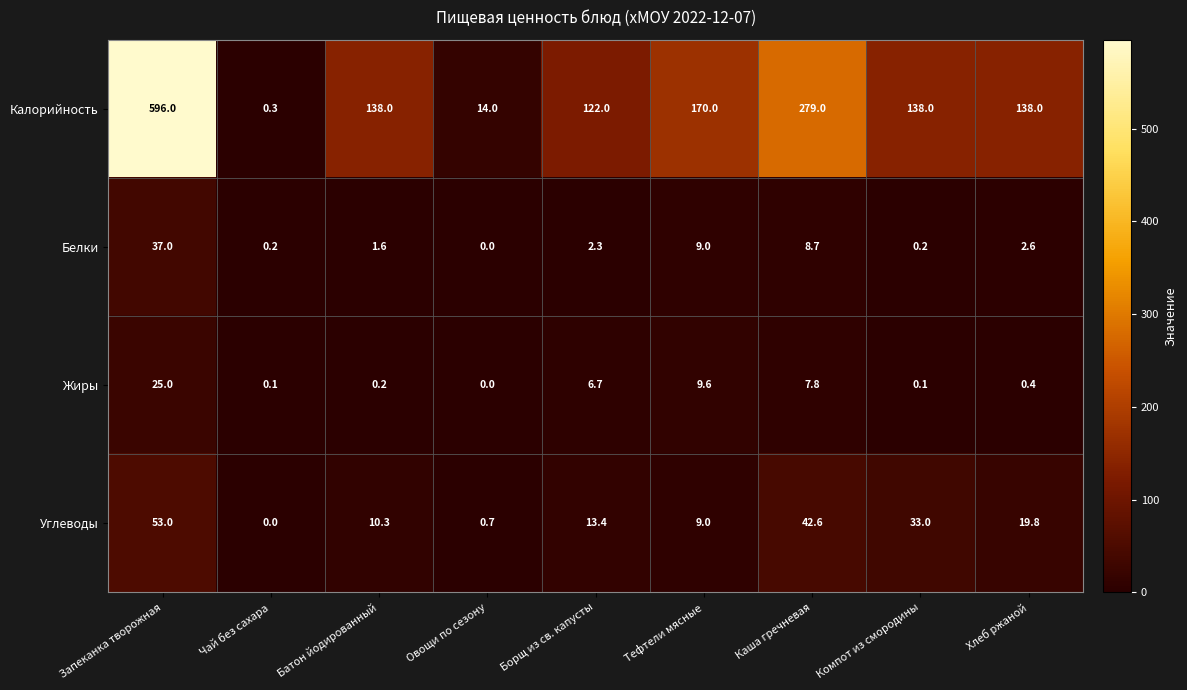

At Хлеб ржаной, list the series in order from smallest to largest.

Жиры, Белки, Углеводы, Калорийность